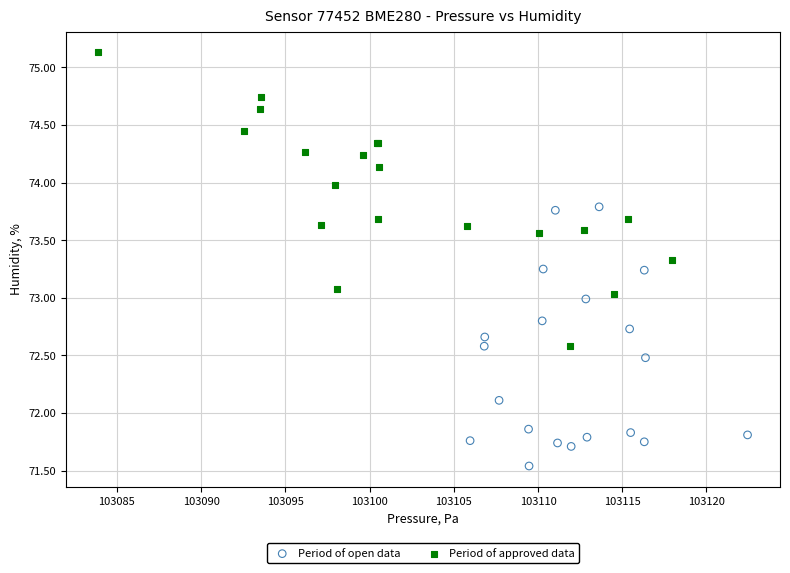

What are all the series names shown in the legend?

Period of open data, Period of approved data